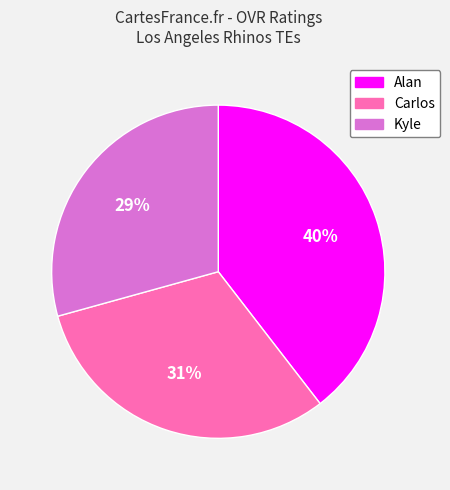

Rank the categories by value from highest to lowest.

Alan, Carlos, Kyle